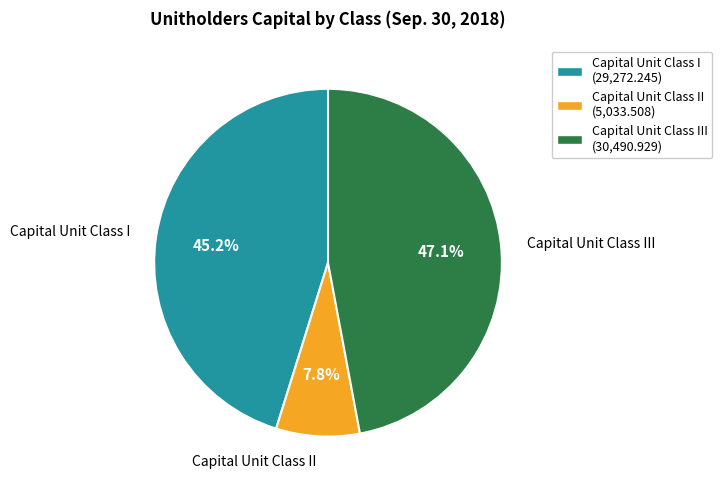

Does any single category account for the majority?

No